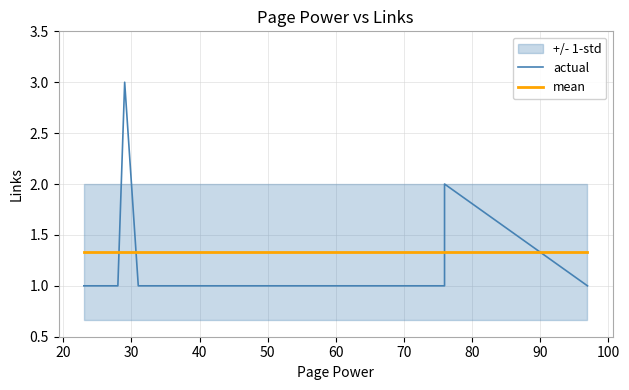

Does the chart have visible grid lines?

Yes